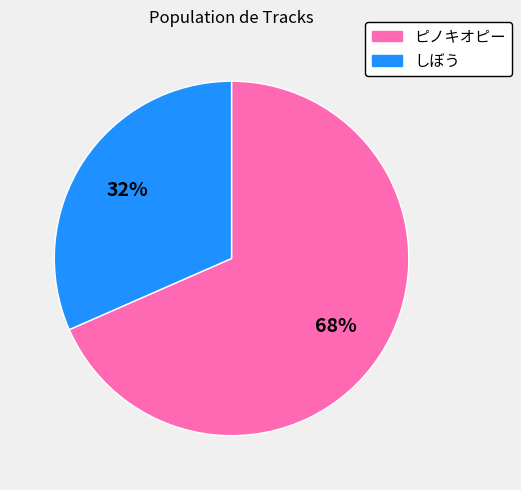

How many slices are in this pie chart?

2